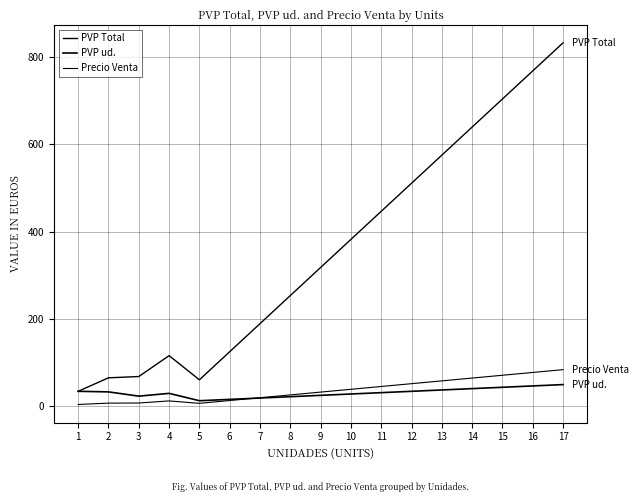

True or false: PVP Total and Precio Venta cross at least once.

False